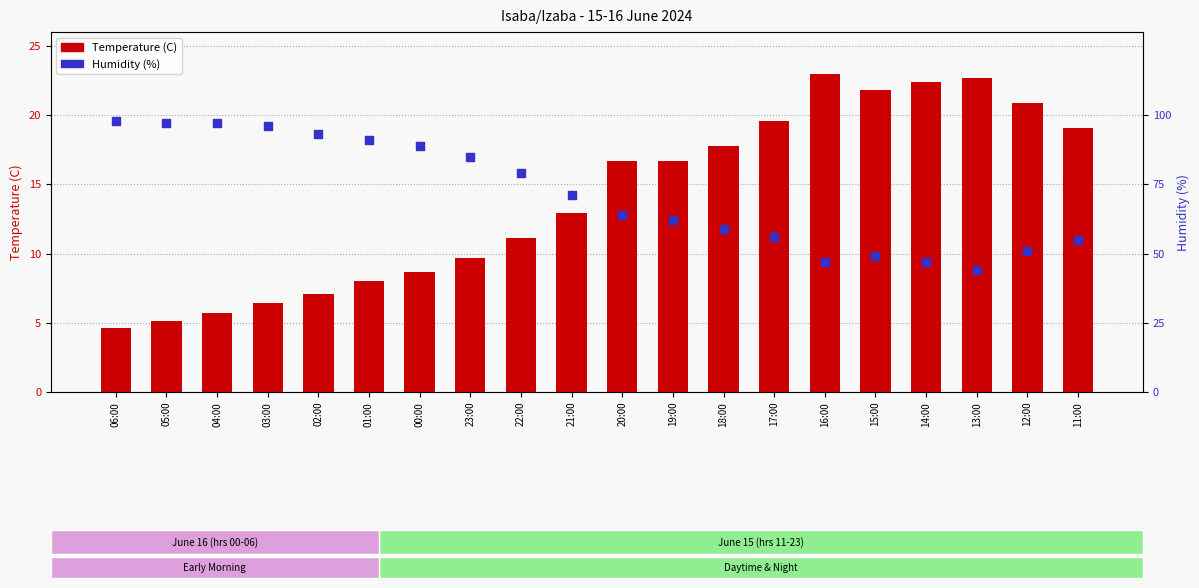

Which series reaches the maximum Y coordinate?

Humidity (%)